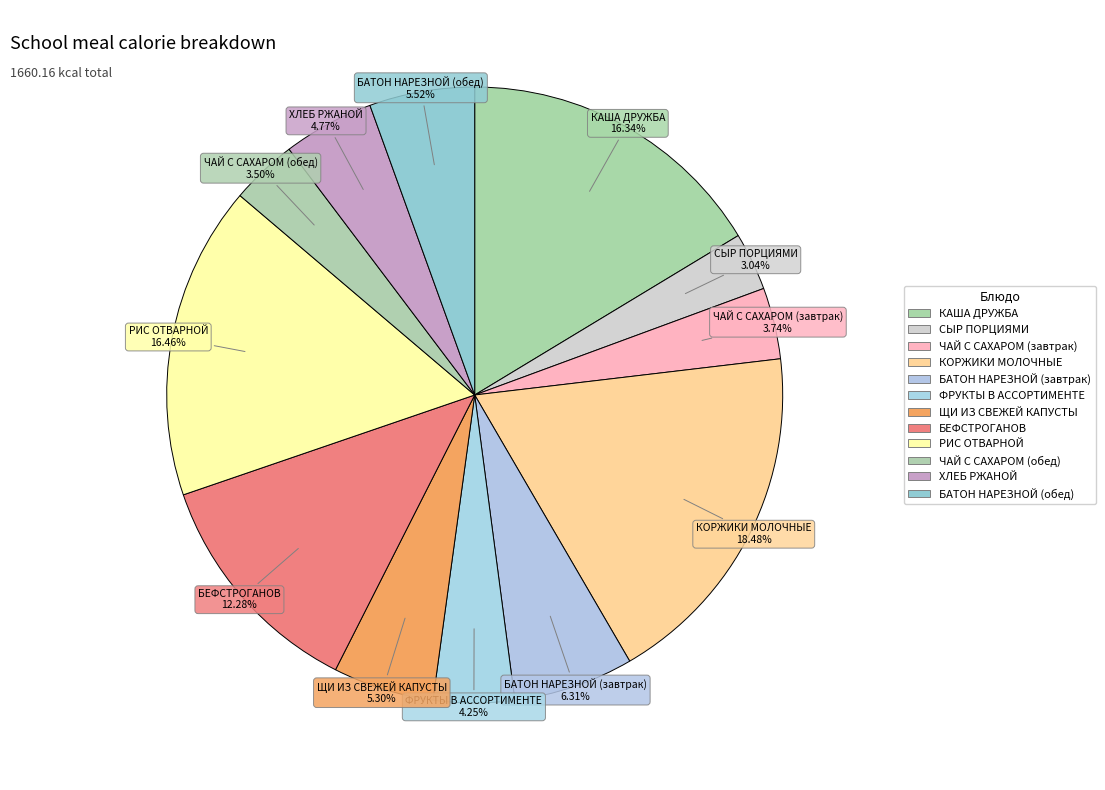

How many slices are in this pie chart?

12